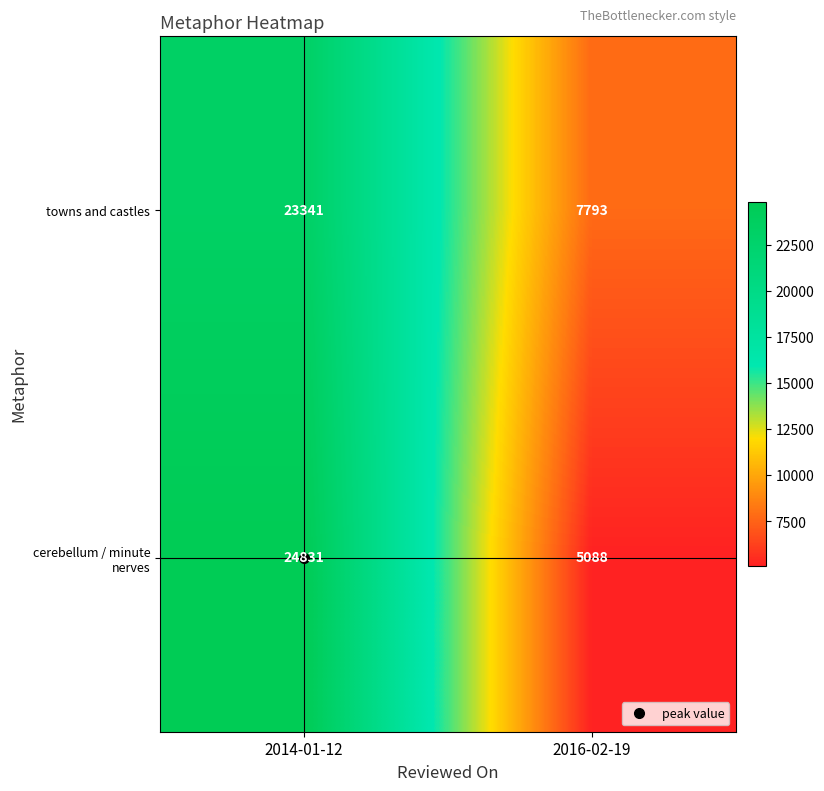

What is the difference between the cerebellum / minute nerves values at 2016-02-19 and 2014-01-12?

19743